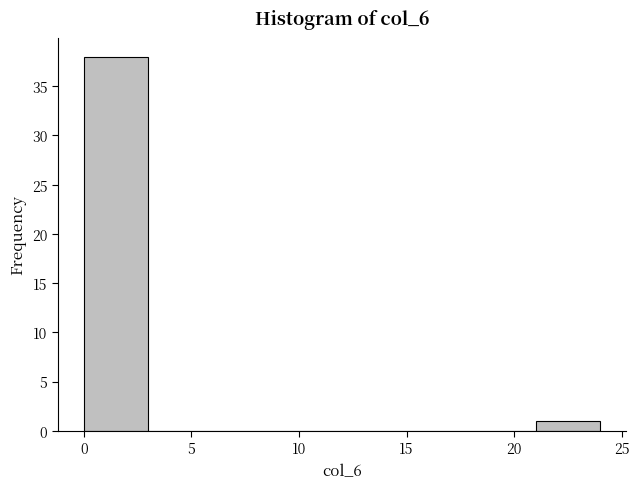

Reading left to right, transcribe this chart: for each bar, give the range it covers on the x-axis and its height. The values are not printed on the chart, so give them approximately, as read against the axis.

0 to 3: 38
3 to 6: 0
6 to 9: 0
9 to 12: 0
12 to 15: 0
15 to 18: 0
18 to 21: 0
21 to 24: 1